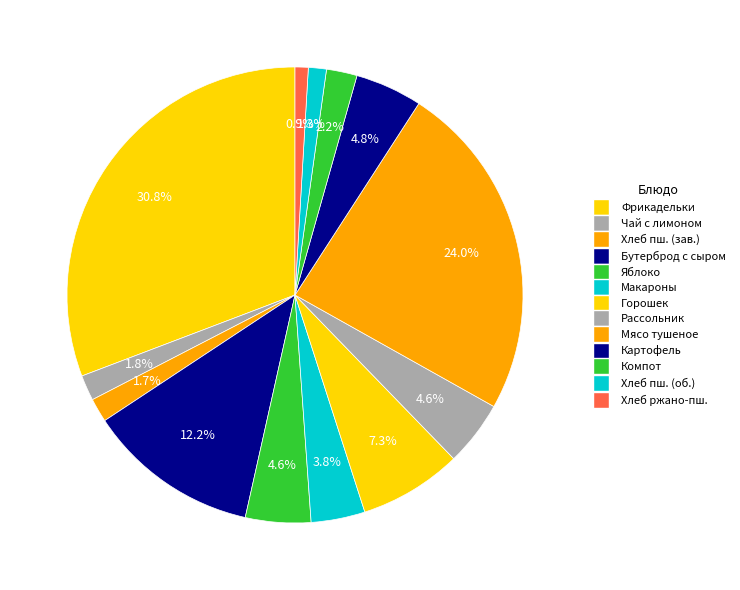

Count the number of slices in the pie.

13